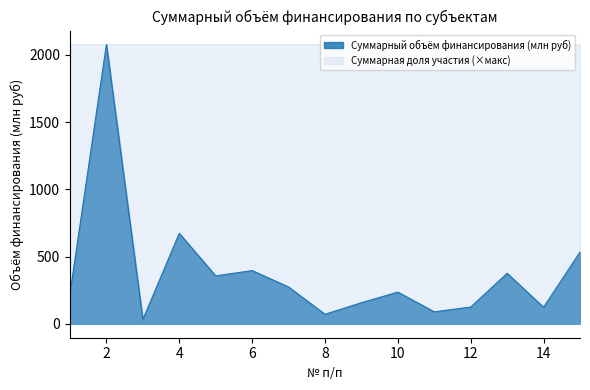

What is the difference between the maximum and second lowest values?

2005.8